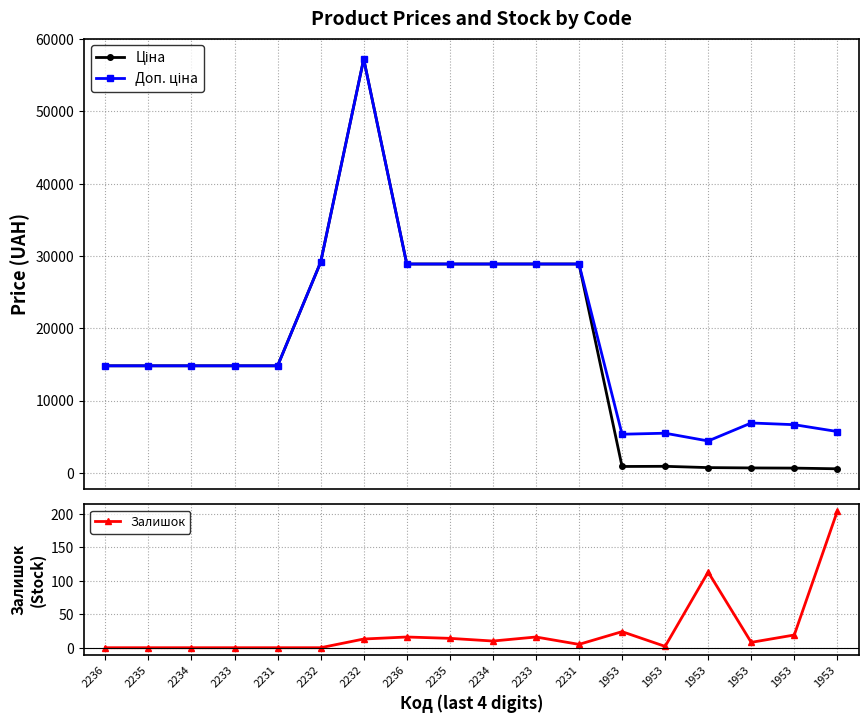

True or false: Ціна and Залишок cross at least once.

False